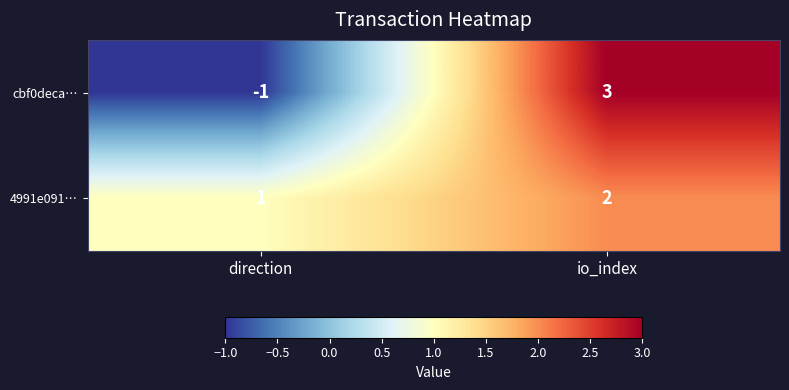

At how many categories does at least one series exceed 0?

2